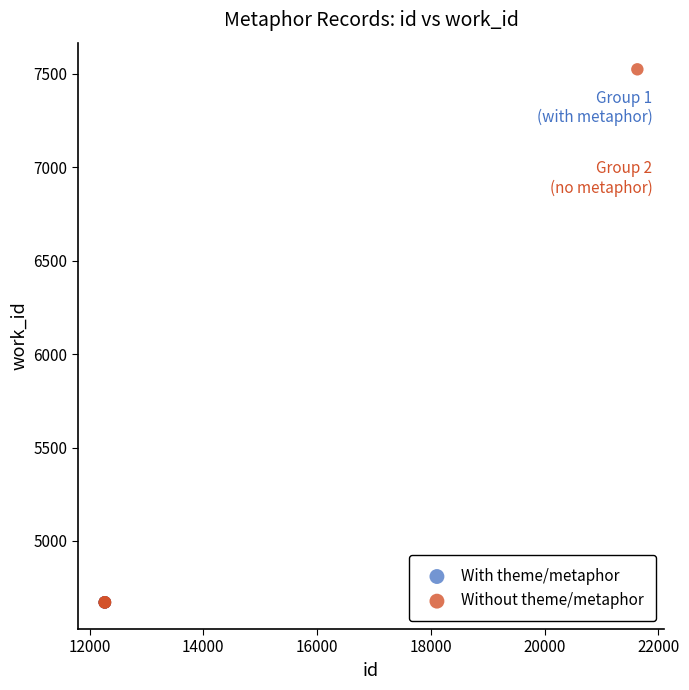

What are all the series names shown in the legend?

With theme/metaphor, Without theme/metaphor